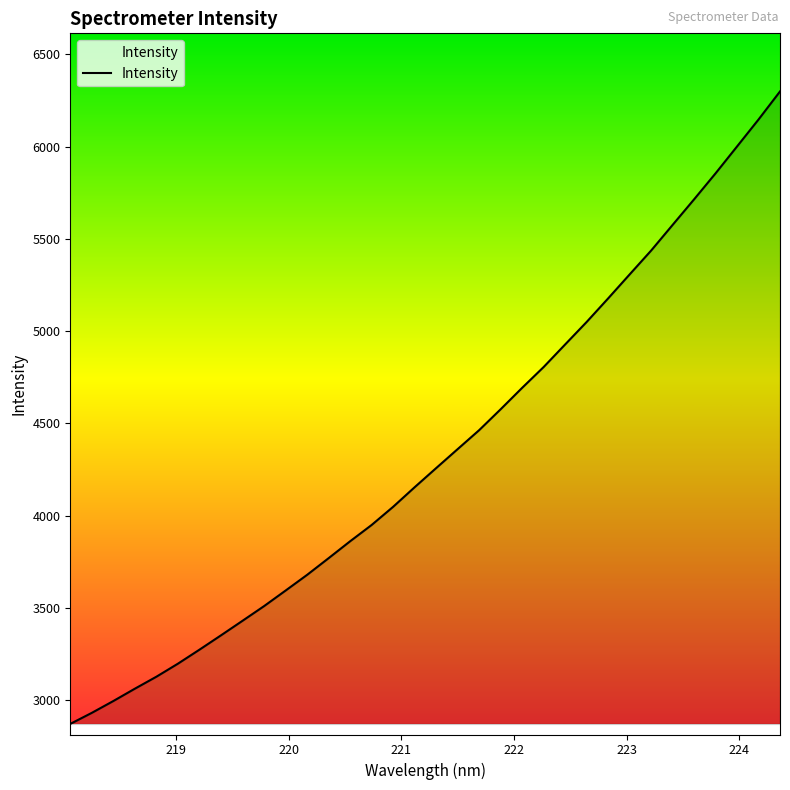

What is the greatest value displayed?

6298.4